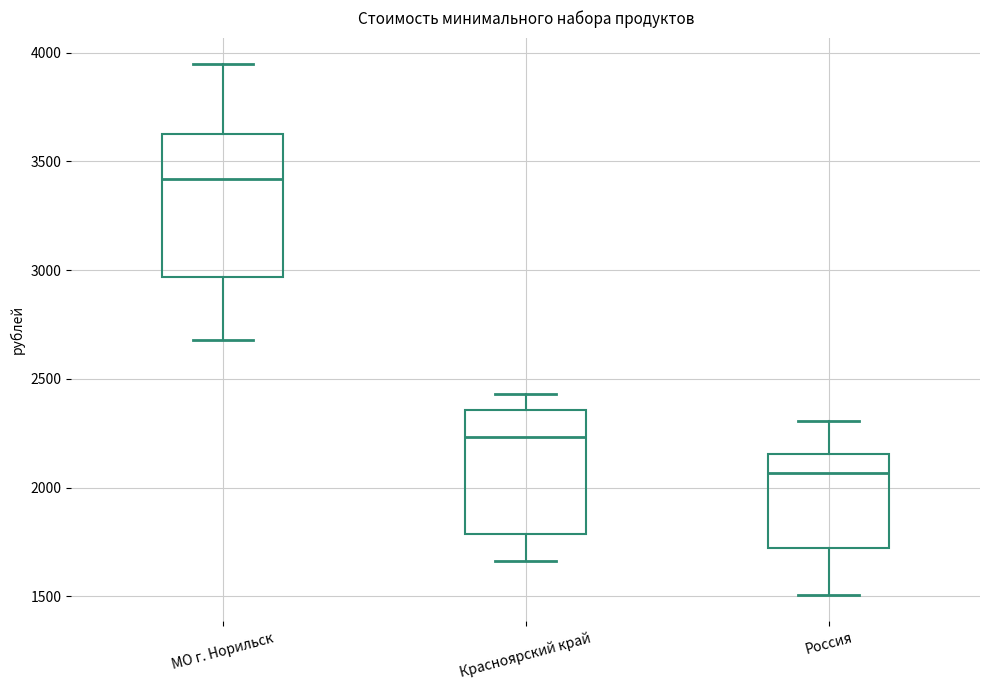

Which box is the tallest, from its lower edge to its upper edge?

МО г. Норильск